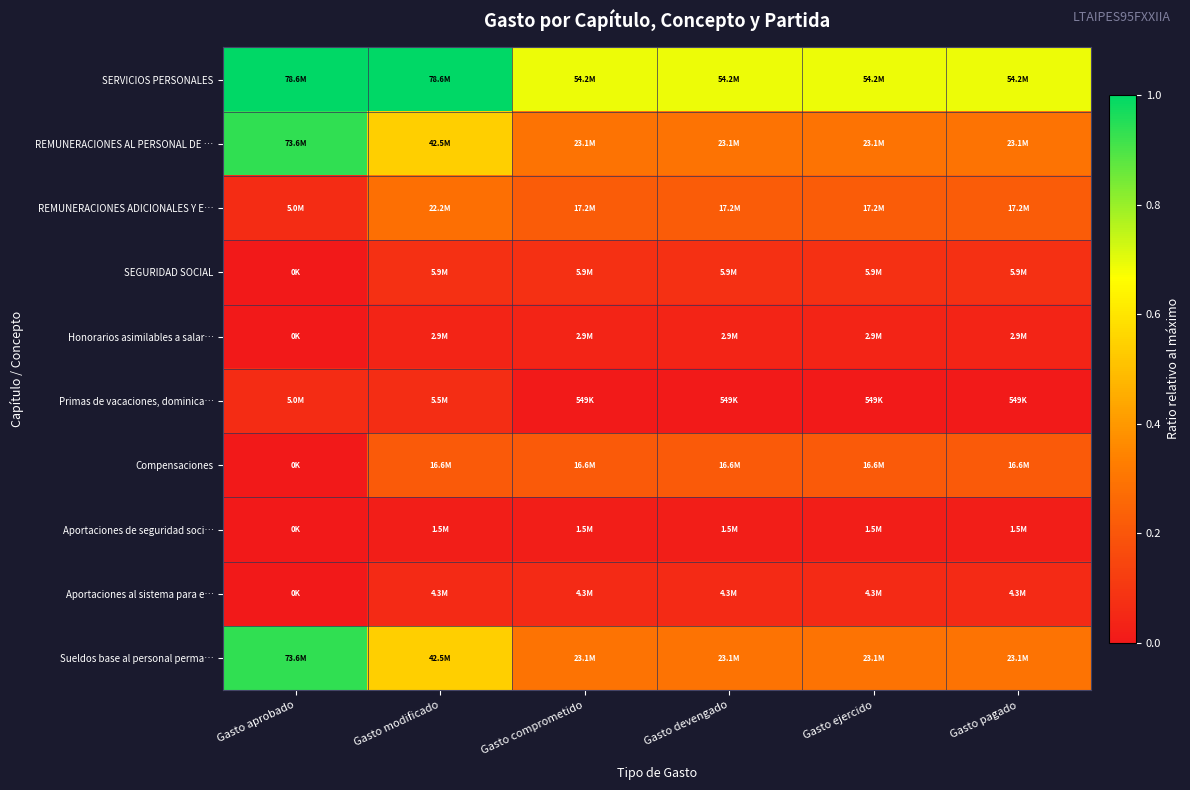

Reading left to right, list all the values displayed in this chart.

SERVICIOS PERSONALES: Gasto aprobado=1.0	Gasto modificado=1.0	Gasto comprometido=0.7	Gasto devengado=0.7	Gasto ejercido=0.7	Gasto pagado=0.7
REMUNERACIONES AL PERSONAL DE …: Gasto aprobado=0.9	Gasto modificado=0.5	Gasto comprometido=0.3	Gasto devengado=0.3	Gasto ejercido=0.3	Gasto pagado=0.3
REMUNERACIONES ADICIONALES Y E…: Gasto aprobado=0.1	Gasto modificado=0.3	Gasto comprometido=0.2	Gasto devengado=0.2	Gasto ejercido=0.2	Gasto pagado=0.2
SEGURIDAD SOCIAL: Gasto aprobado=0.0	Gasto modificado=0.1	Gasto comprometido=0.1	Gasto devengado=0.1	Gasto ejercido=0.1	Gasto pagado=0.1
Honorarios asimilables a salar…: Gasto aprobado=0.0	Gasto modificado=0.0	Gasto comprometido=0.0	Gasto devengado=0.0	Gasto ejercido=0.0	Gasto pagado=0.0
Primas de vacaciones, dominica…: Gasto aprobado=0.1	Gasto modificado=0.1	Gasto comprometido=0.0	Gasto devengado=0.0	Gasto ejercido=0.0	Gasto pagado=0.0
Compensaciones: Gasto aprobado=0.0	Gasto modificado=0.2	Gasto comprometido=0.2	Gasto devengado=0.2	Gasto ejercido=0.2	Gasto pagado=0.2
Aportaciones de seguridad soci…: Gasto aprobado=0.0	Gasto modificado=0.0	Gasto comprometido=0.0	Gasto devengado=0.0	Gasto ejercido=0.0	Gasto pagado=0.0
Aportaciones al sistema para e…: Gasto aprobado=0.0	Gasto modificado=0.1	Gasto comprometido=0.1	Gasto devengado=0.1	Gasto ejercido=0.1	Gasto pagado=0.1
Sueldos base al personal perma…: Gasto aprobado=0.9	Gasto modificado=0.5	Gasto comprometido=0.3	Gasto devengado=0.3	Gasto ejercido=0.3	Gasto pagado=0.3